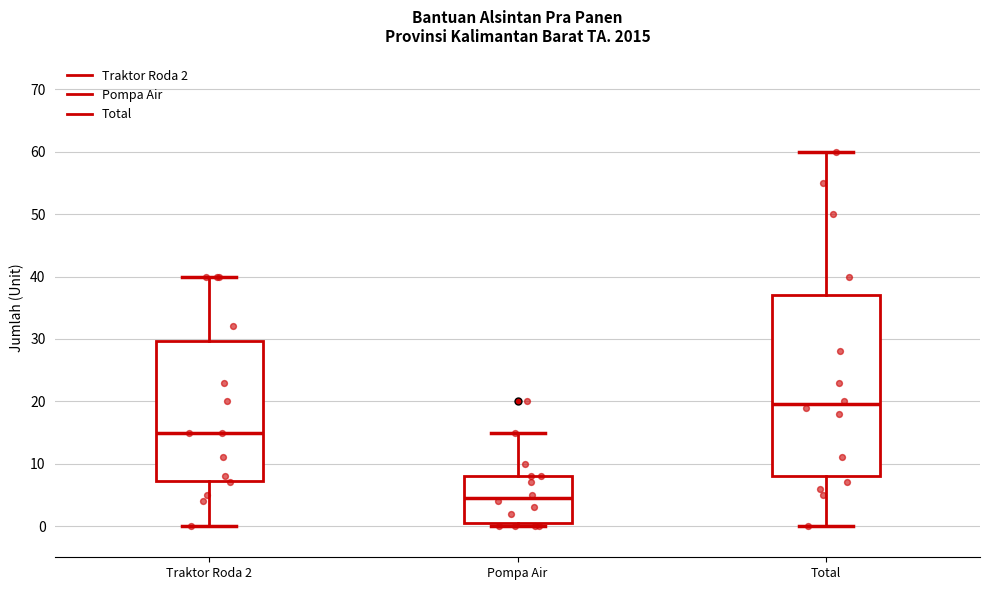

Reading left to right, transcribe this box plot: for each box, give where its median line is, the range the box spans, and where its two whiskers end, as read against the y-axis. The values are not printed on the chart, so give them approximately, as read against the axis.

Traktor Roda 2: median 15, box 7 to 30, whiskers 0 to 40
Pompa Air: median 5, box 1 to 8, whiskers 0 to 15
Total: median 20, box 8 to 37, whiskers 0 to 60